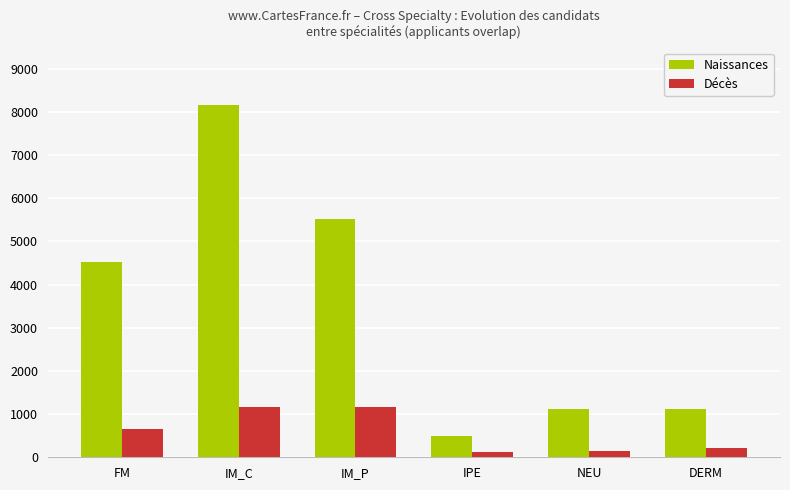

Between IM_C and NEU, which series saw the biggest shift?

Naissances